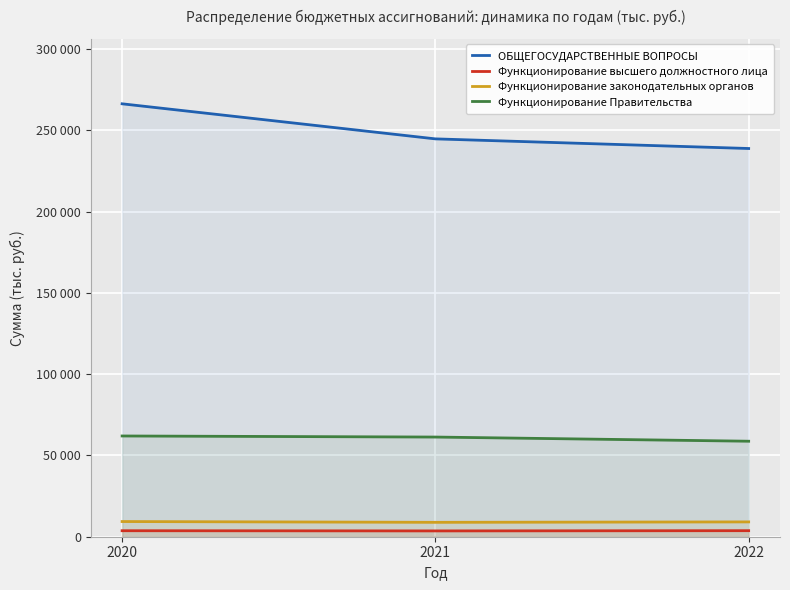

List the labels in order of Функционирование законодательных органов value, smallest first.

2021, 2022, 2020